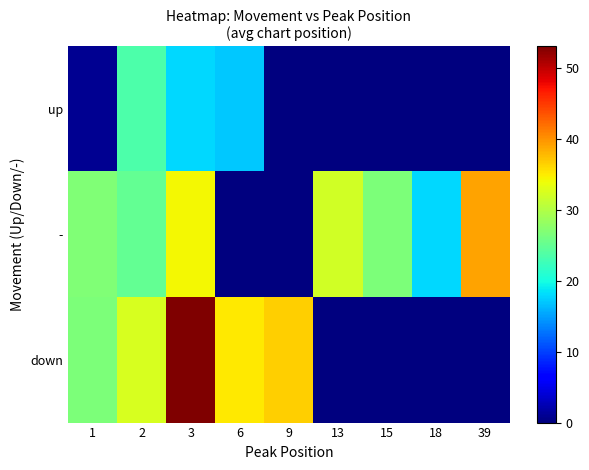

List the series in order of their peak value, highest first.

down, -, up